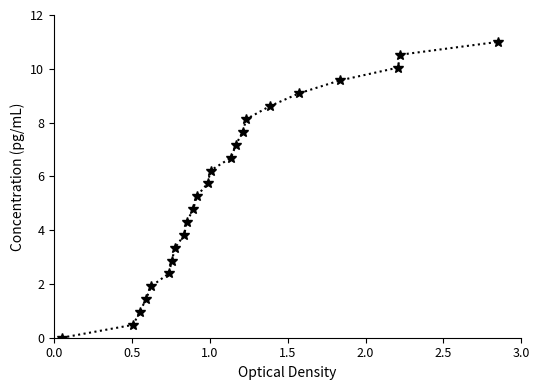

How many lines are shown in the chart?

1